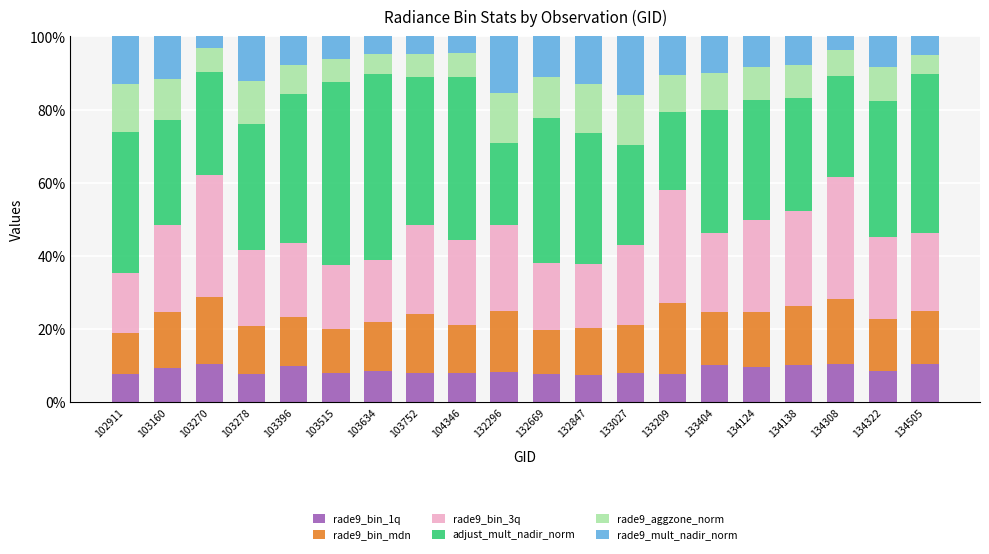

What is the total value across all series at 134138?

100.0